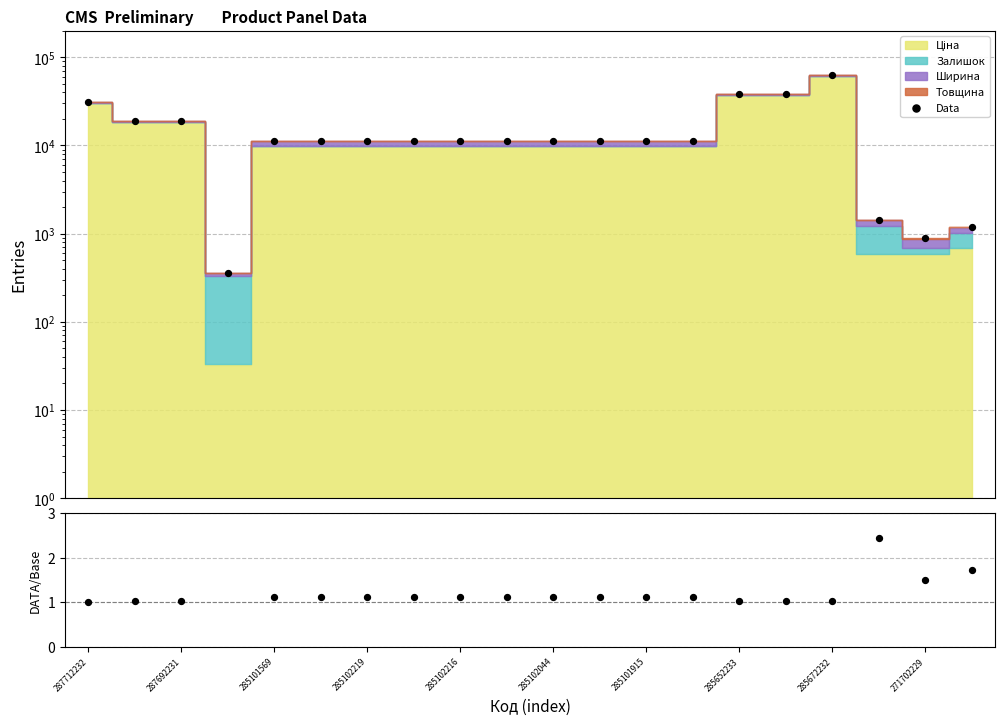

What is the total value across all series at 285102044?

11147.6